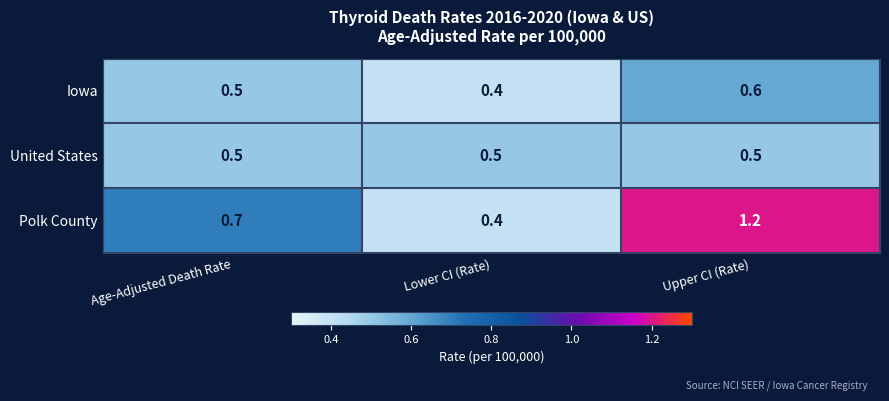

What is the spread (max minus min) of values at Upper CI (Rate)?

0.7